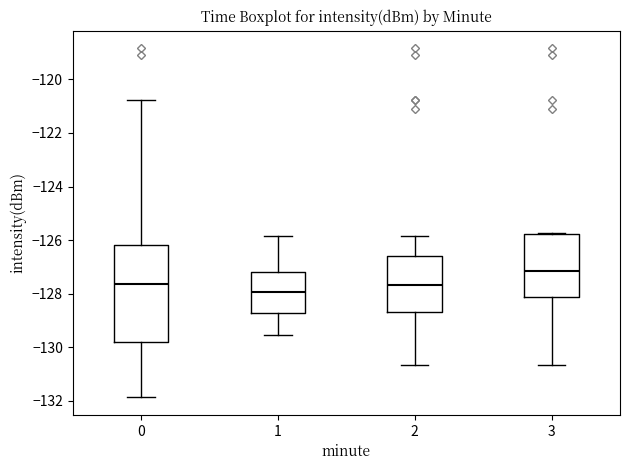

Which box is the tallest, from its lower edge to its upper edge?

0